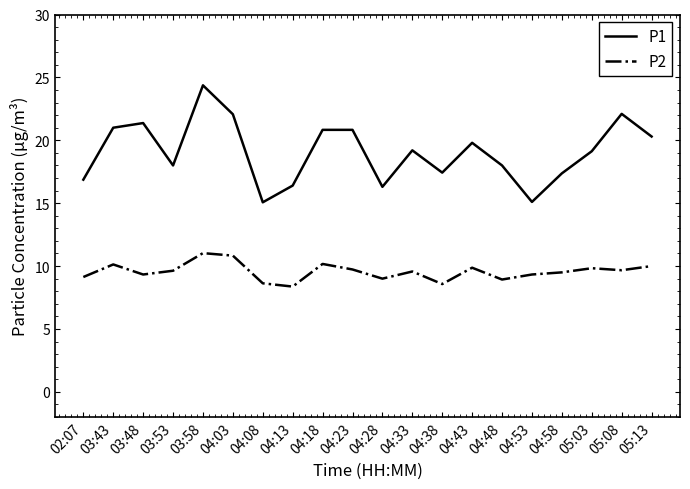

What is the difference between the maximum and second lowest values in the P2 series?

2.5